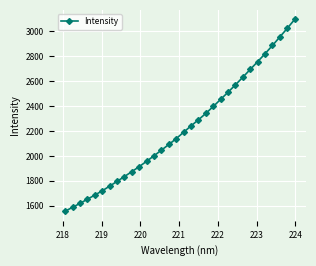

What is the average value?

2221.2